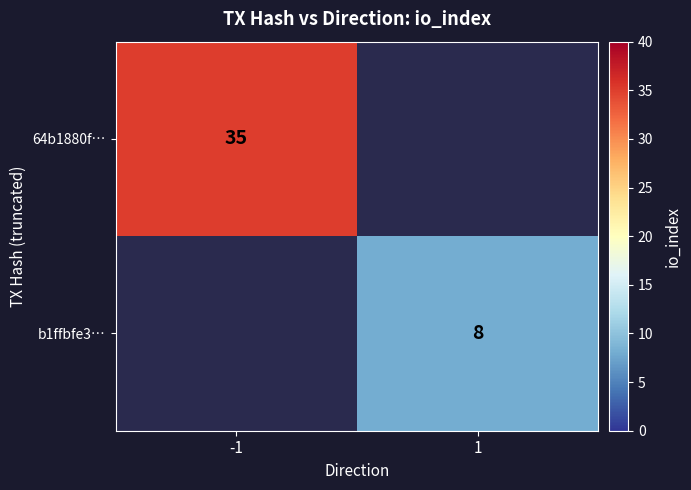

Which has a higher value, 1 or -1?

-1